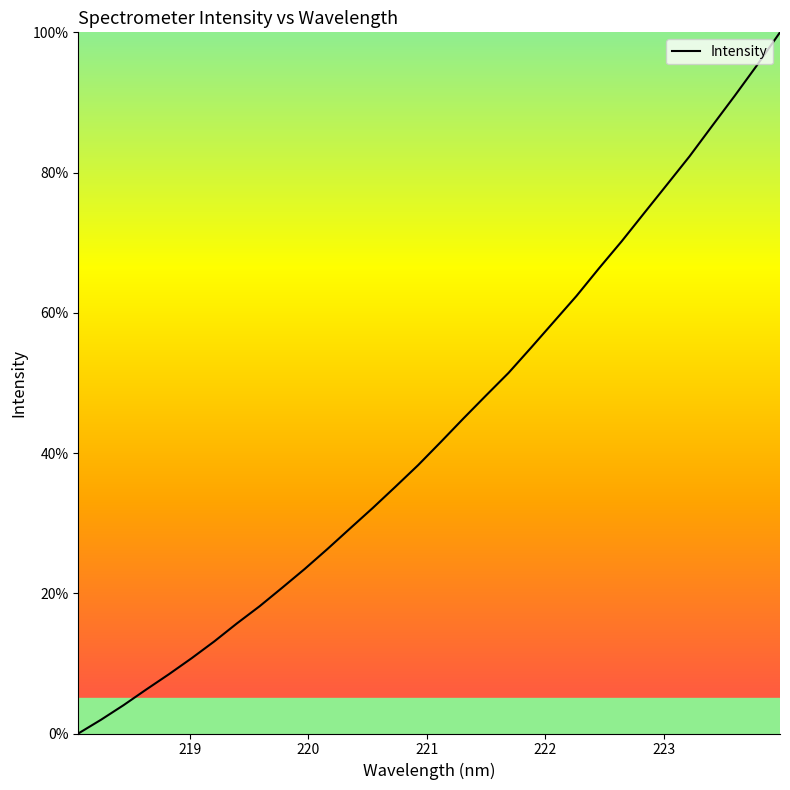

What is the difference between the maximum and minimum values?

100.0